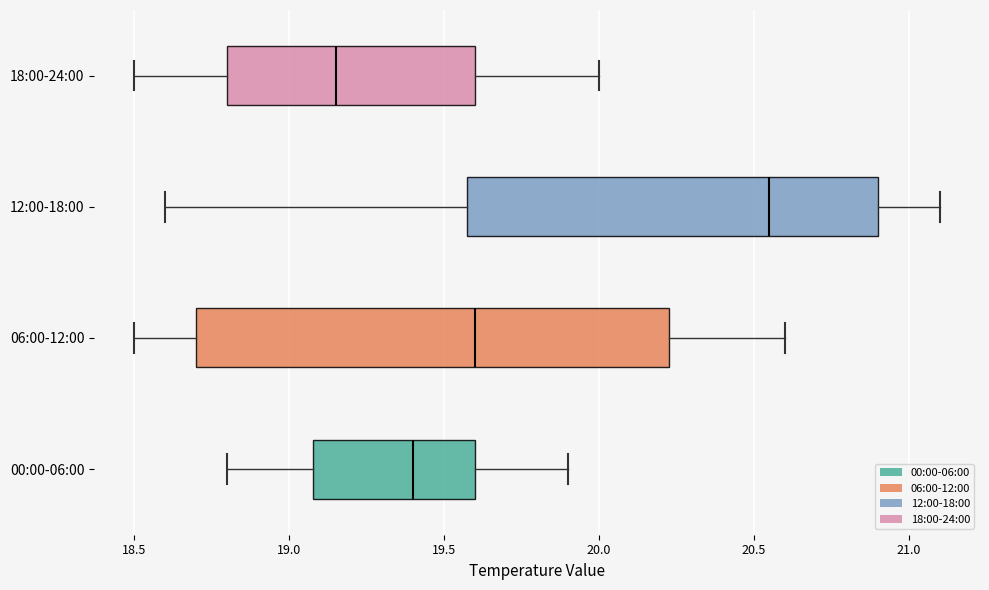

Where is the left edge of the box for 00:00-06:00 on the x-axis? The values are not printed on the chart, so give them approximately, as read against the axis.

19.10